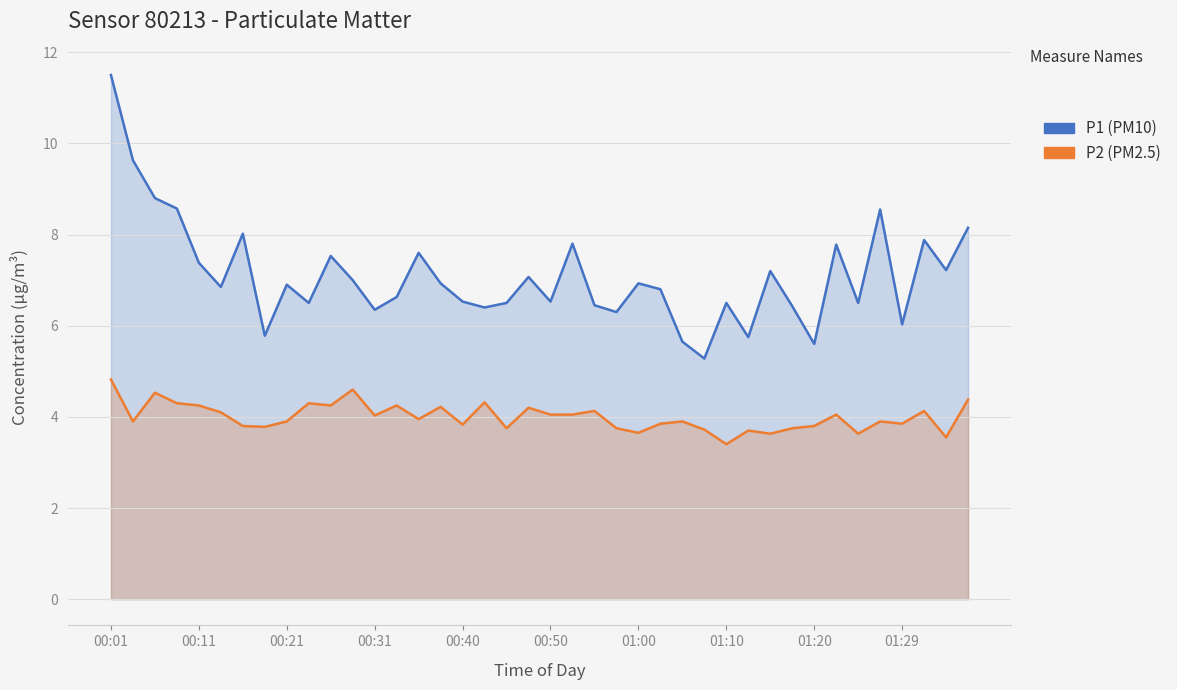

What is the maximum value for P1?

11.5